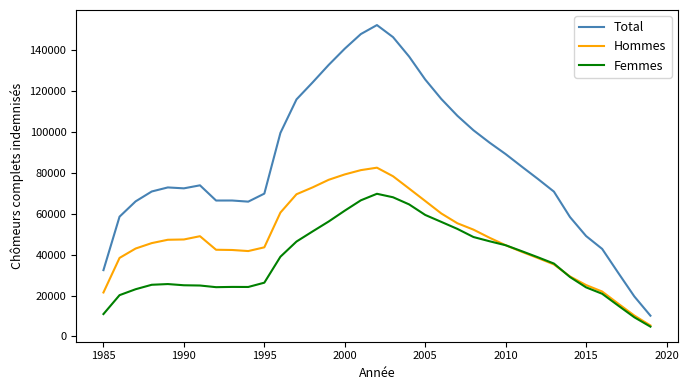

List the series in order of their peak value, highest first.

Total, Hommes, Femmes